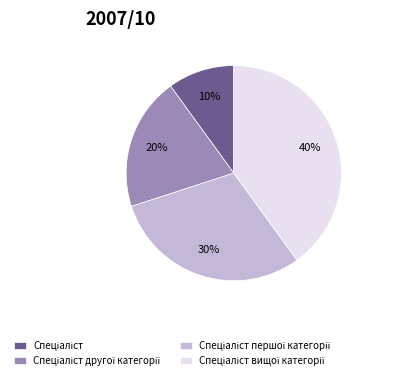

Is there a majority slice in this chart?

No